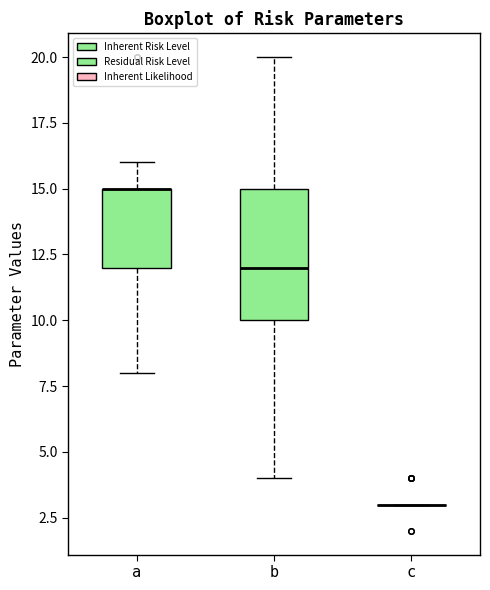

Reading left to right, read every box against the y-axis: the position of its median line, the range the box covers, and the ends of its whiskers. The values are not printed on the chart, so give them approximately, as read against the axis.

a: median 15 (drawn on the box's upper edge), box 12 to 15, whiskers 8 to 16
b: median 12, box 10 to 15, whiskers 4 to 20
c: box collapsed to a line at 3, whiskers 3 to 3